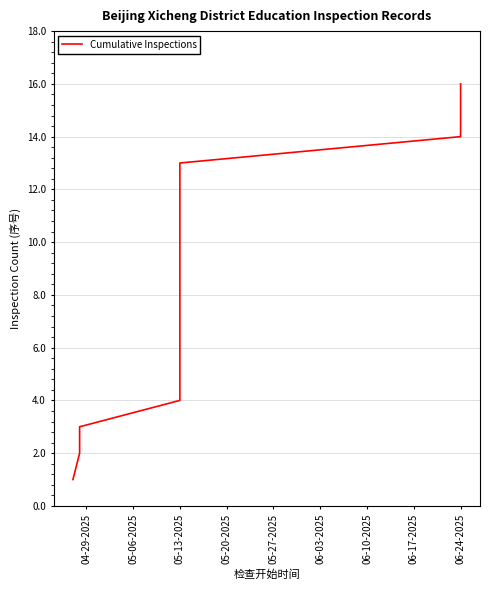

What is the difference between the maximum and minimum values?

15